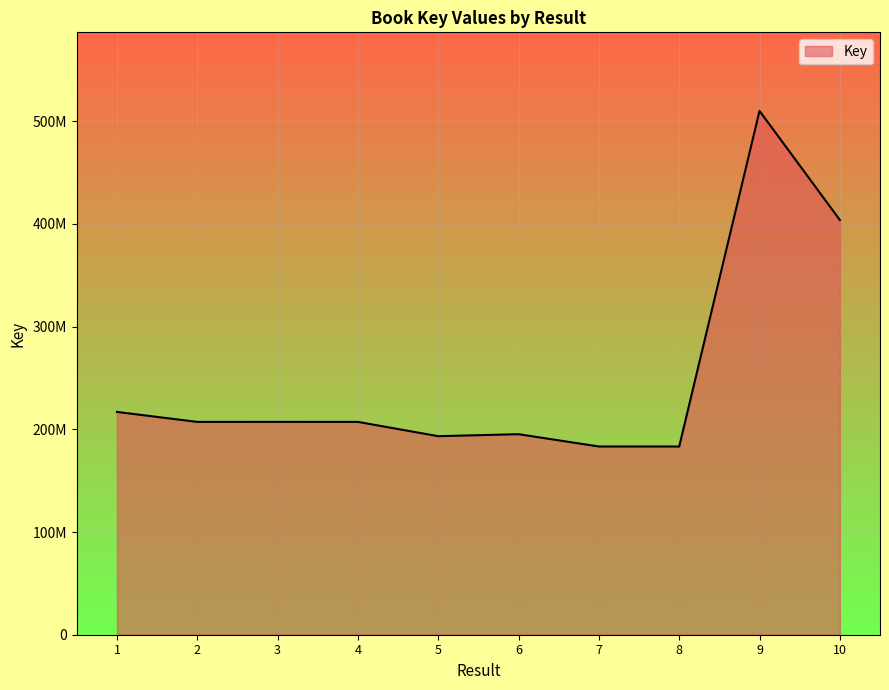

Does the chart have visible grid lines?

Yes